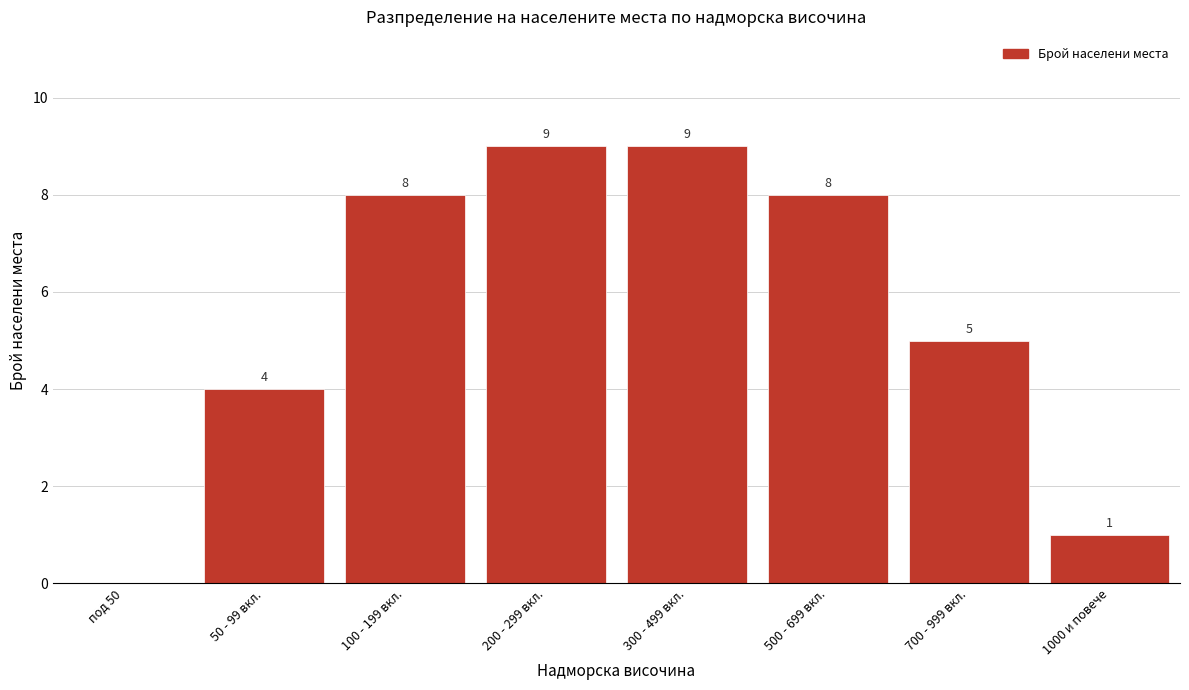

Reading left to right, extract all data points from this chart.

под 50=0	50 - 99 вкл.=4	100 - 199 вкл.=8	200 - 299 вкл.=9	300 - 499 вкл.=9	500 - 699 вкл.=8	700 - 999 вкл.=5	1000 и повече=1